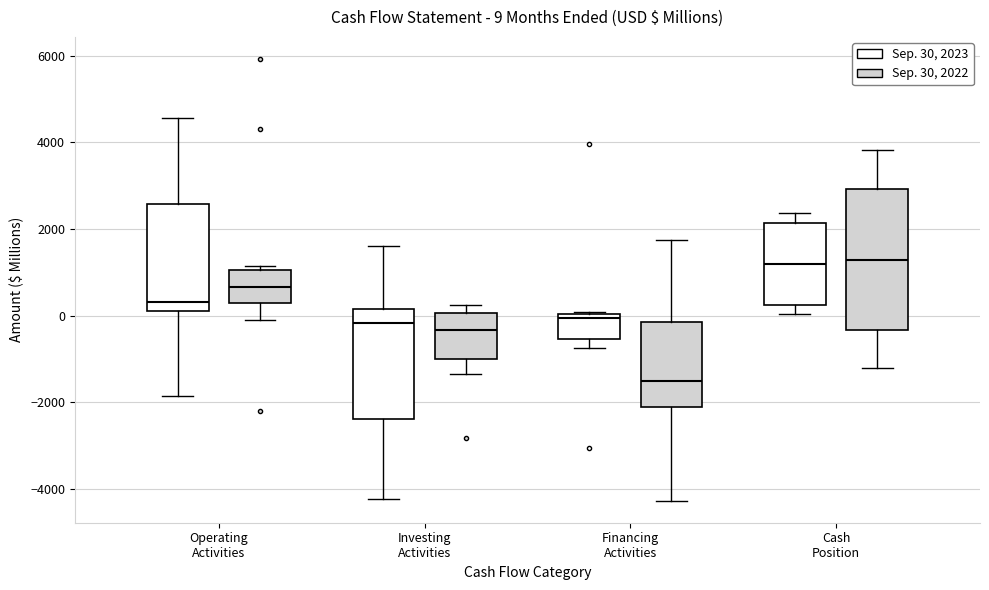

Which box has the lowest median line?

Financing Activities (Sep. 30, 2022)